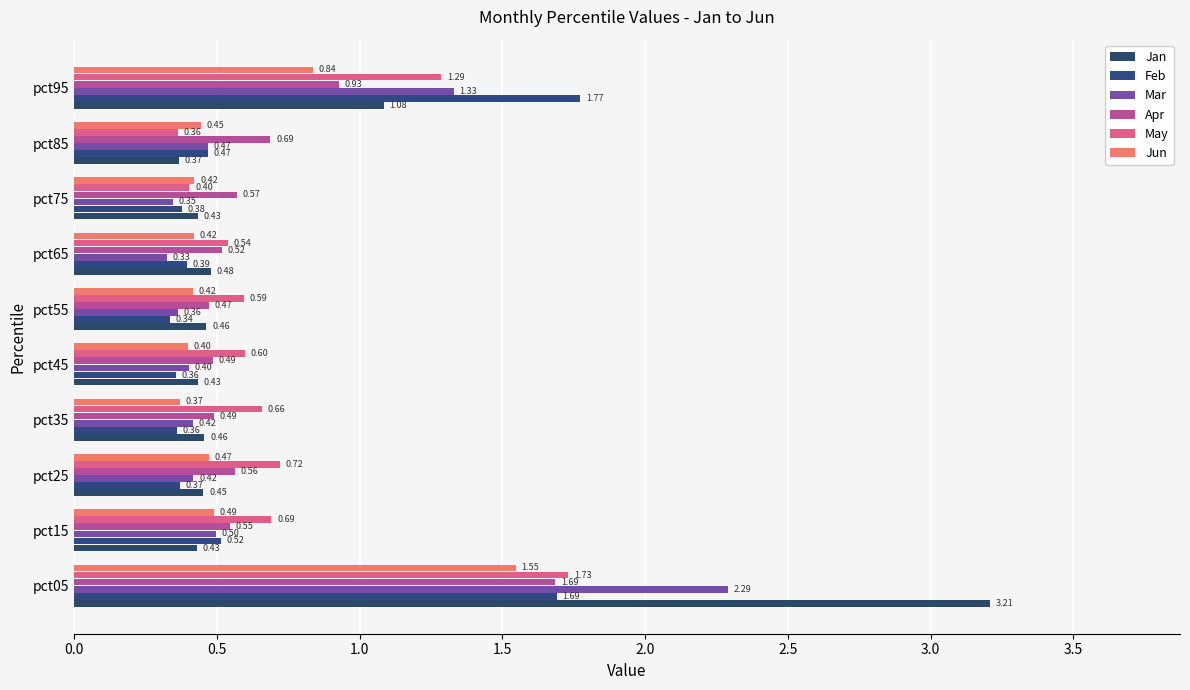

What is the average value of the Apr series?

0.7